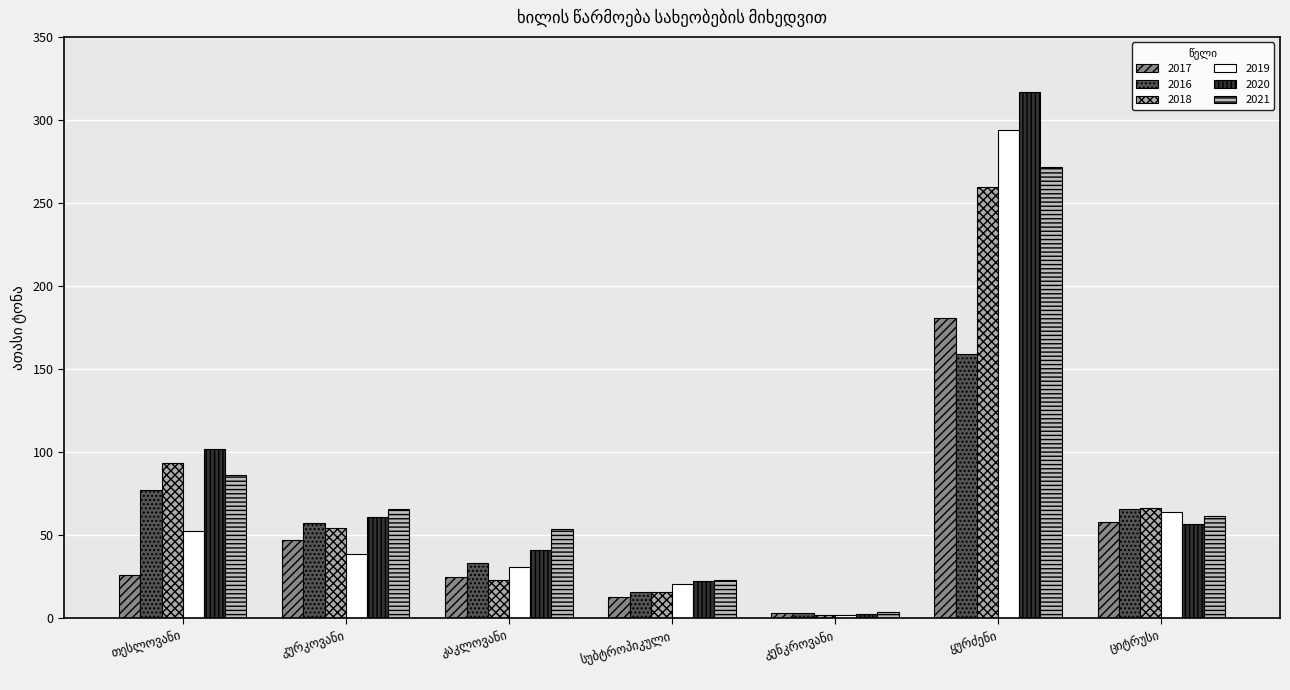

What are all the series names shown in the legend?

2017, 2016, 2018, 2019, 2020, 2021